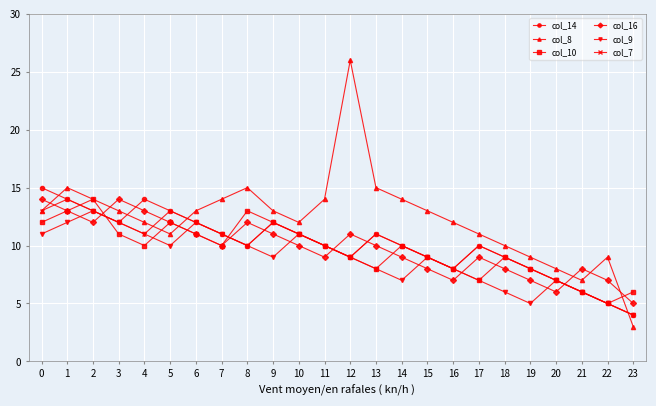

In col_9, how many points are lower than both neighbors (excluding endpoints)?

4